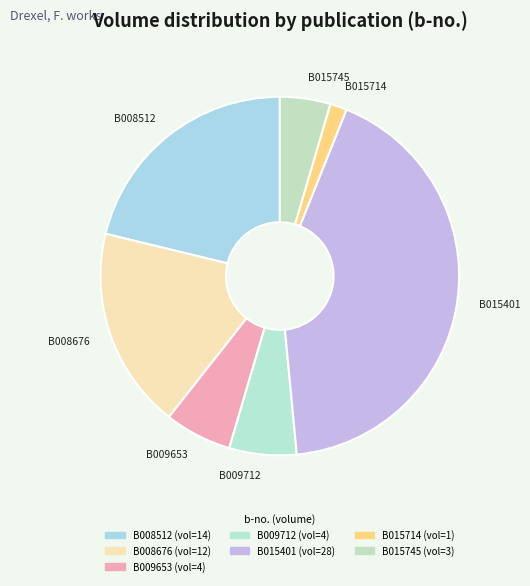

What is the smallest slice in the pie chart?

B015714